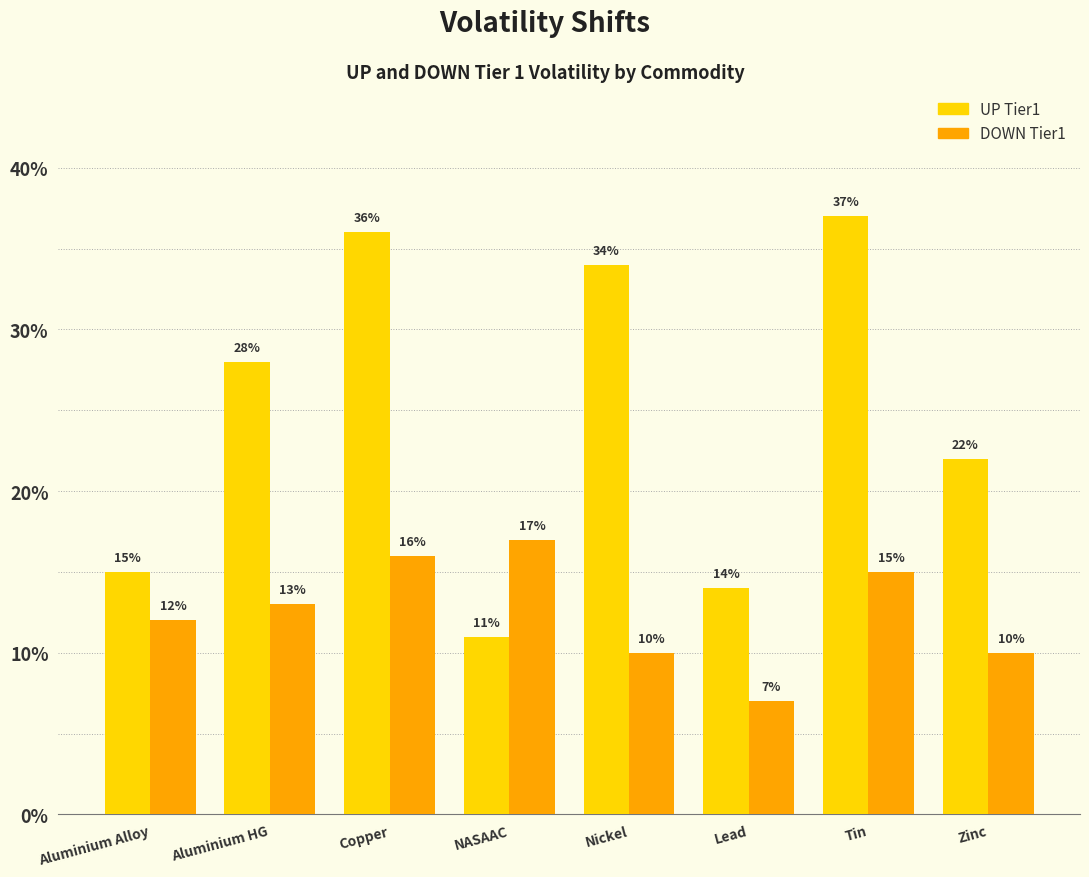

At which label does UP Tier1 reach its minimum?

NASAAC